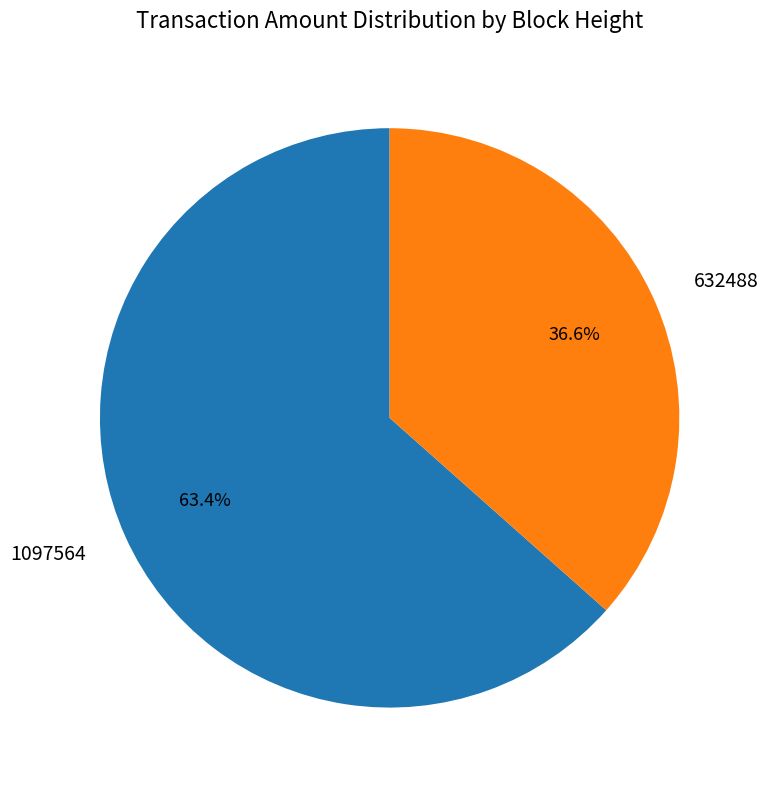

What is the ratio of the value at 632488 to the value at 1097564?

0.6